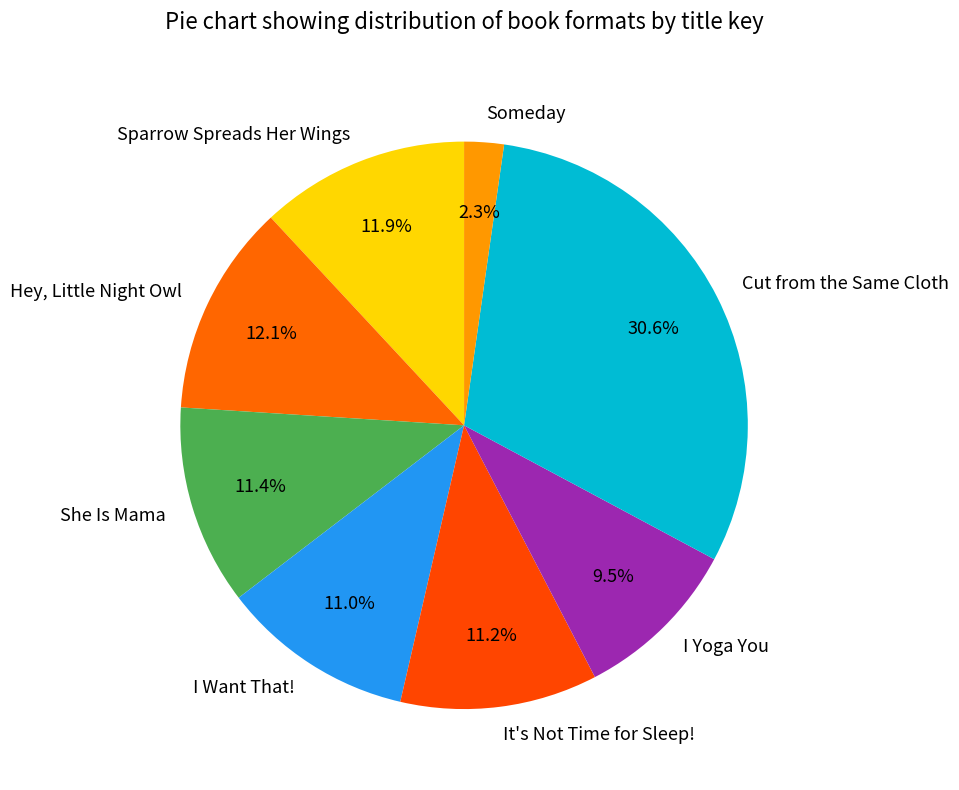

Is it true that Sparrow Spreads Her Wings is 12% of the pie?

True